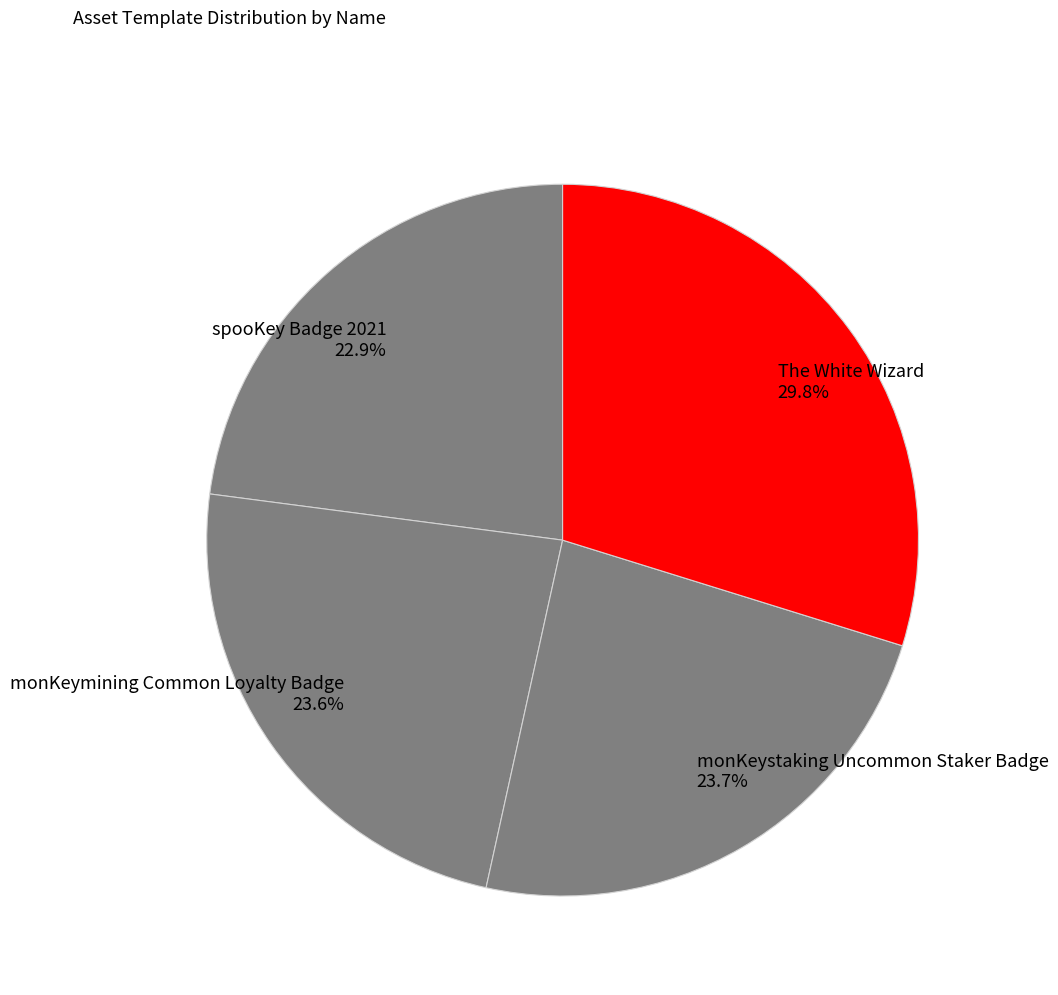

How much of the chart is everything except monKeystaking Uncommon Staker Badge?

76.3%